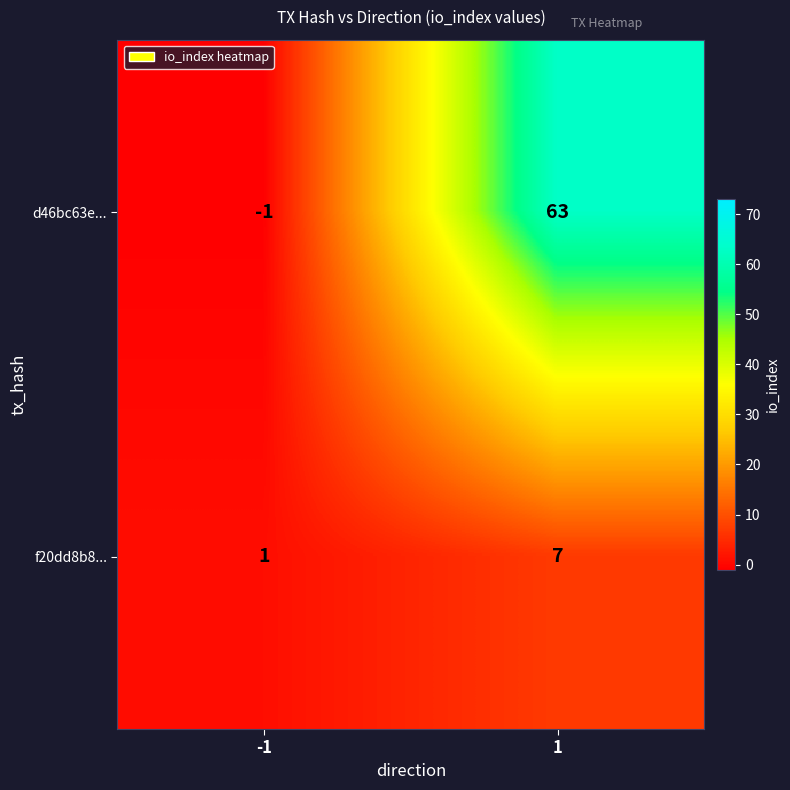

Is it true that d46bc63e... equals 104 at 1?

False